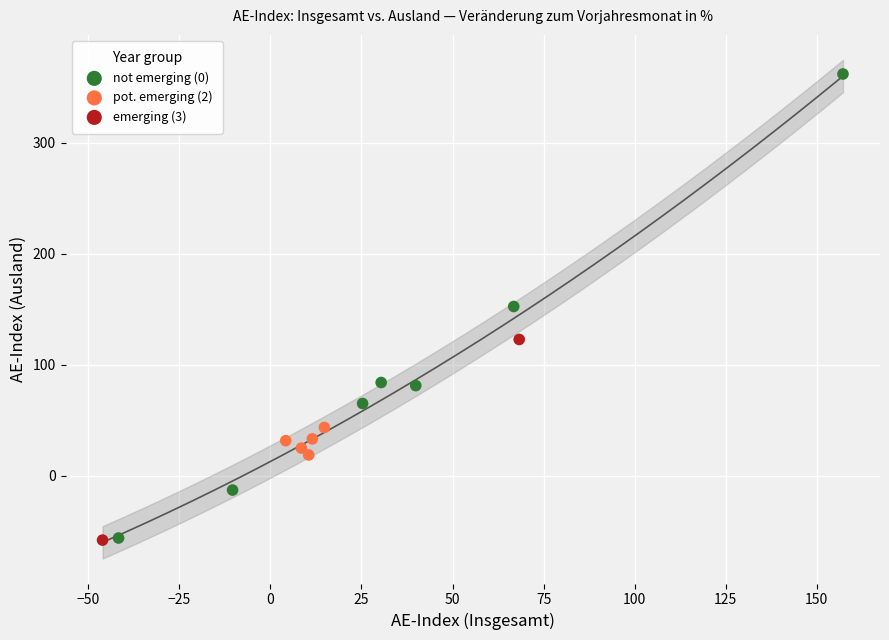

Which series has the largest Y range (max minus min)?

not emerging (0)